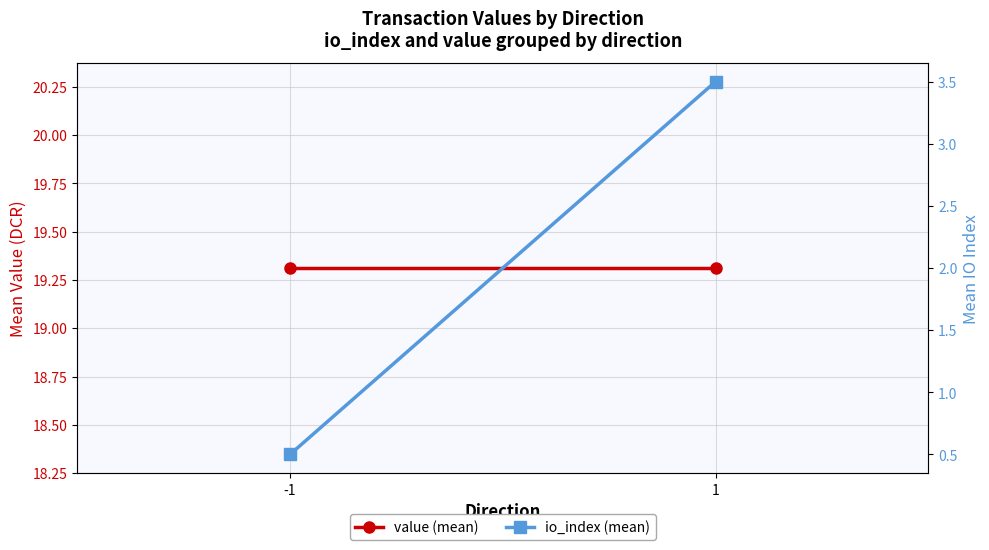

What is the approximate value of io_index (mean) at -1?

0.5